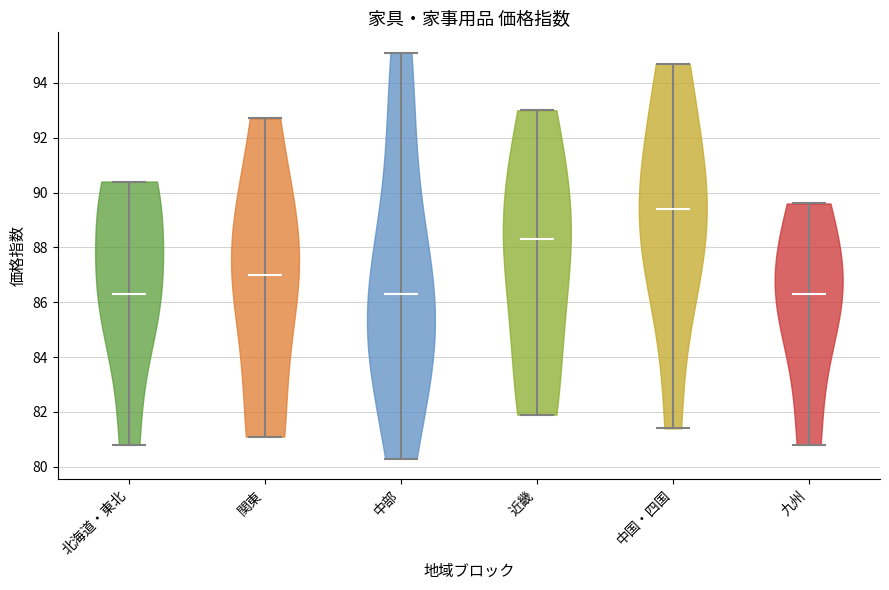

Reading left to right, read every violin against the y-axis: where its median line is, and the lowest and highest points it reaches. The values are not printed on the chart, so give them approximately, as read against the axis.

北海道・東北: median line 86.4, lowest point 80.8, highest point 90.4
関東: median line 87.0, lowest point 81.2, highest point 92.8
中部: median line 86.4, lowest point 80.4, highest point 95.2
近畿: median line 88.4, lowest point 82.0, highest point 93.0
中国・四国: median line 89.4, lowest point 81.4, highest point 94.8
九州: median line 86.4, lowest point 80.8, highest point 89.6